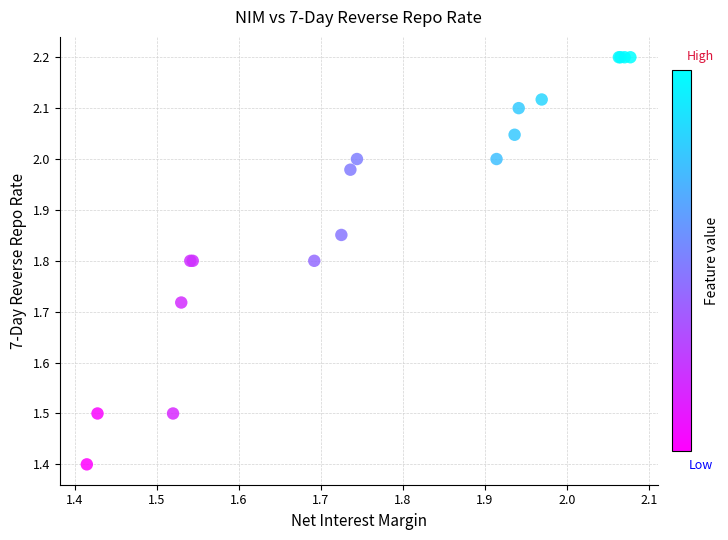

What Y value in the scatter plot is closest to 1?

1.4